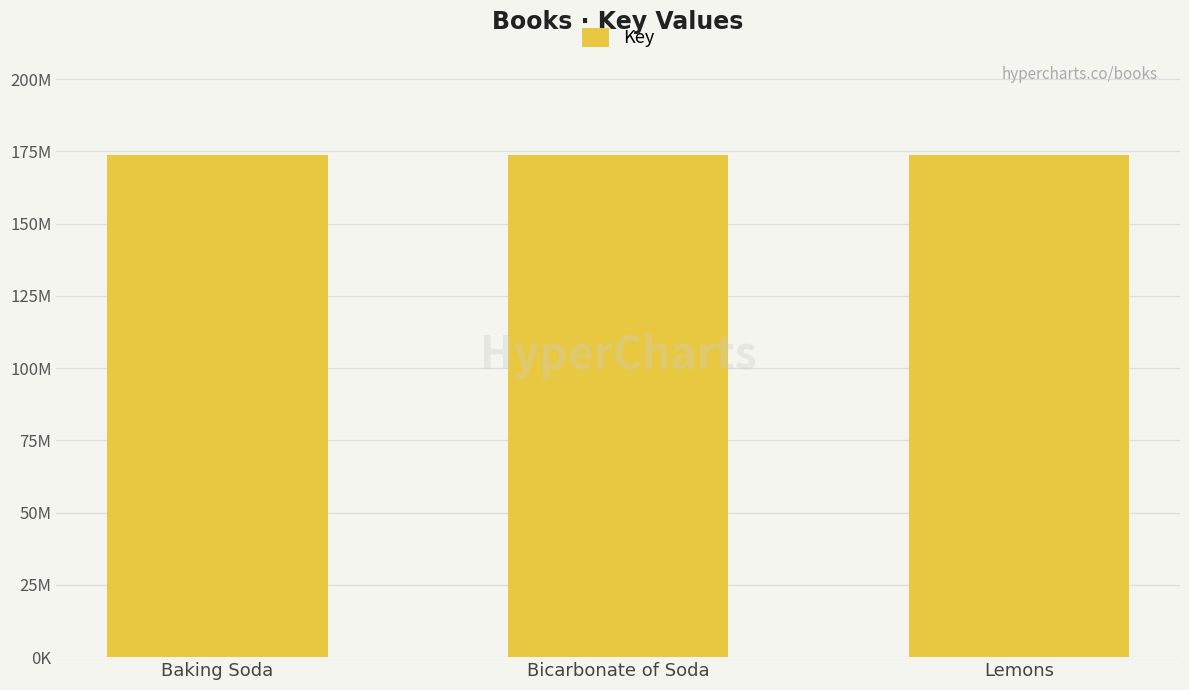

Does the chart contain stacked bars?

No